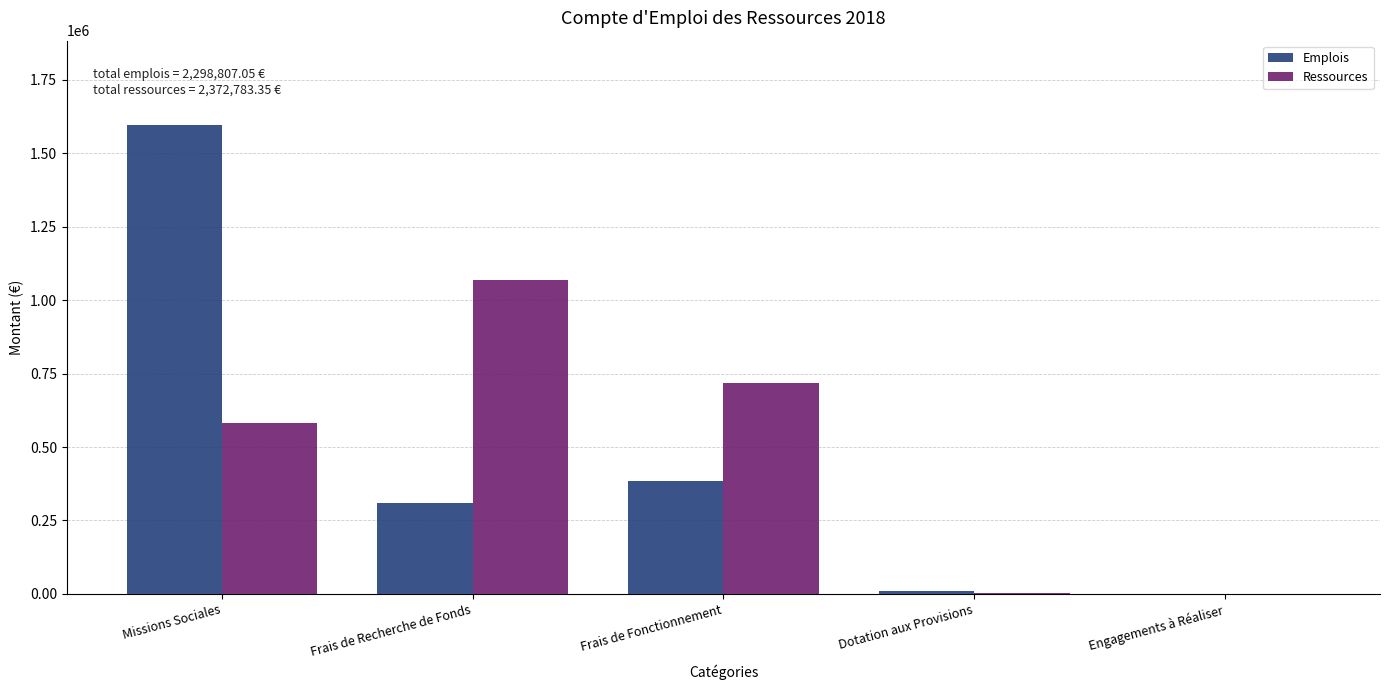

What is the highest value of the Emplois series?

1596541.1